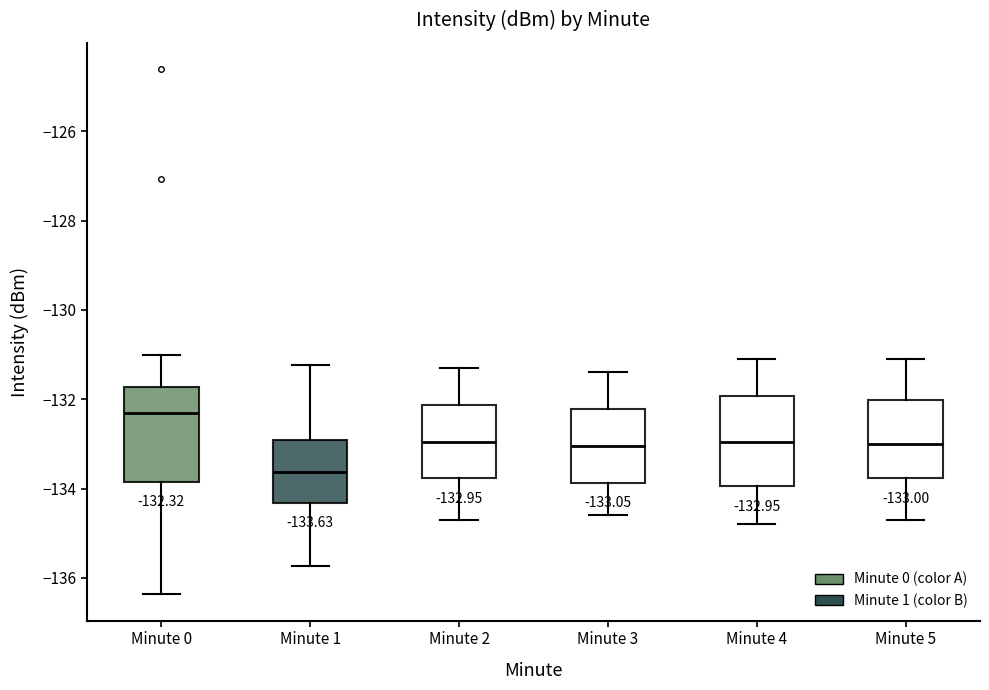

Which box's median line is the highest?

Minute 0